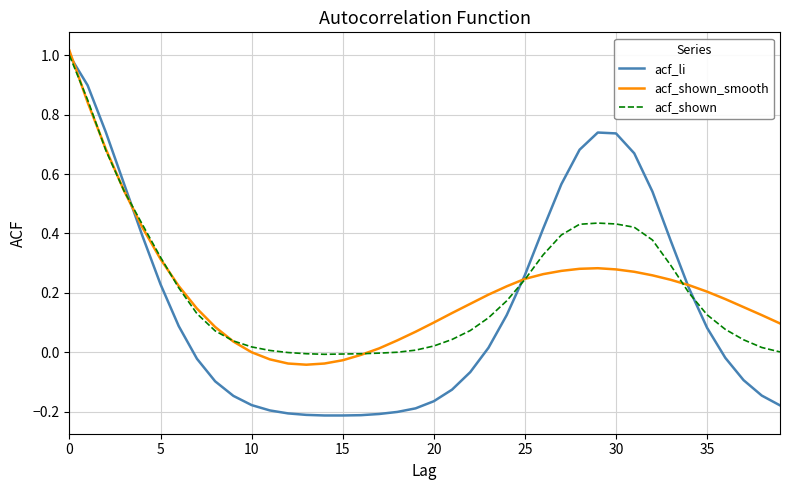

Which series has the largest range (max minus min)?

acf_li